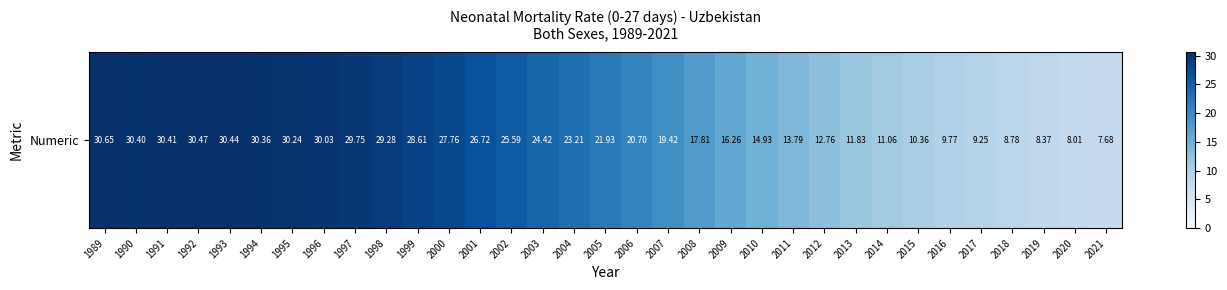

Reading left to right, transcribe all the data shown in this chart.

30.6	30.4	30.4	30.5	30.4	30.4	30.2	30.0	29.8	29.3	28.6	27.8	26.7	25.6	24.4	23.2	21.9	20.7	19.4	17.8	16.3	14.9	13.8	12.8	11.8	11.1	10.4	9.8	9.3	8.8	8.4	8.0	7.7